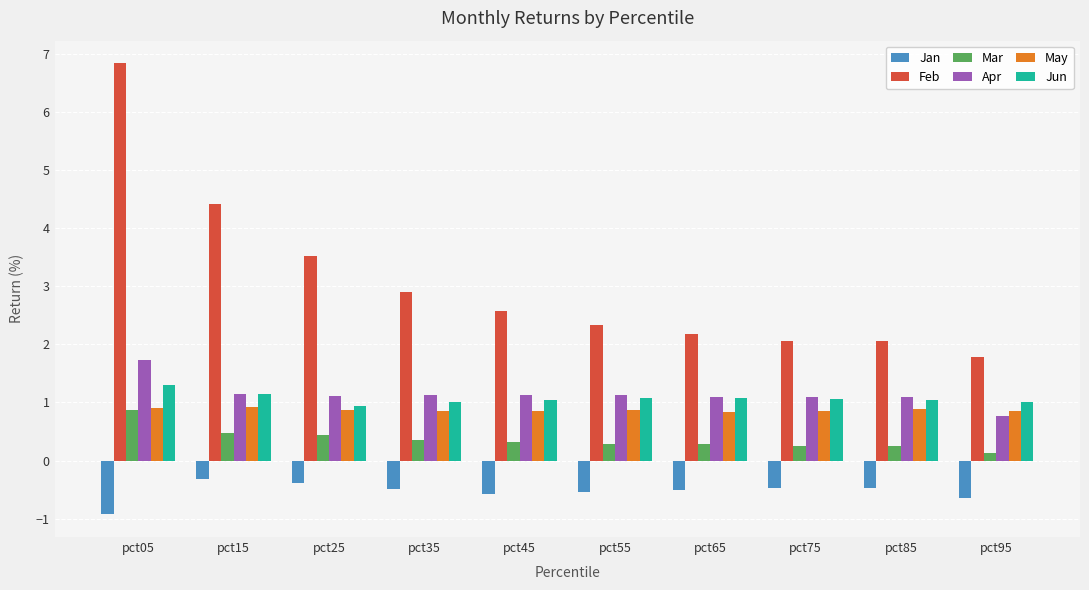

What is the difference between the maximum and minimum values in the Jun series?

0.4